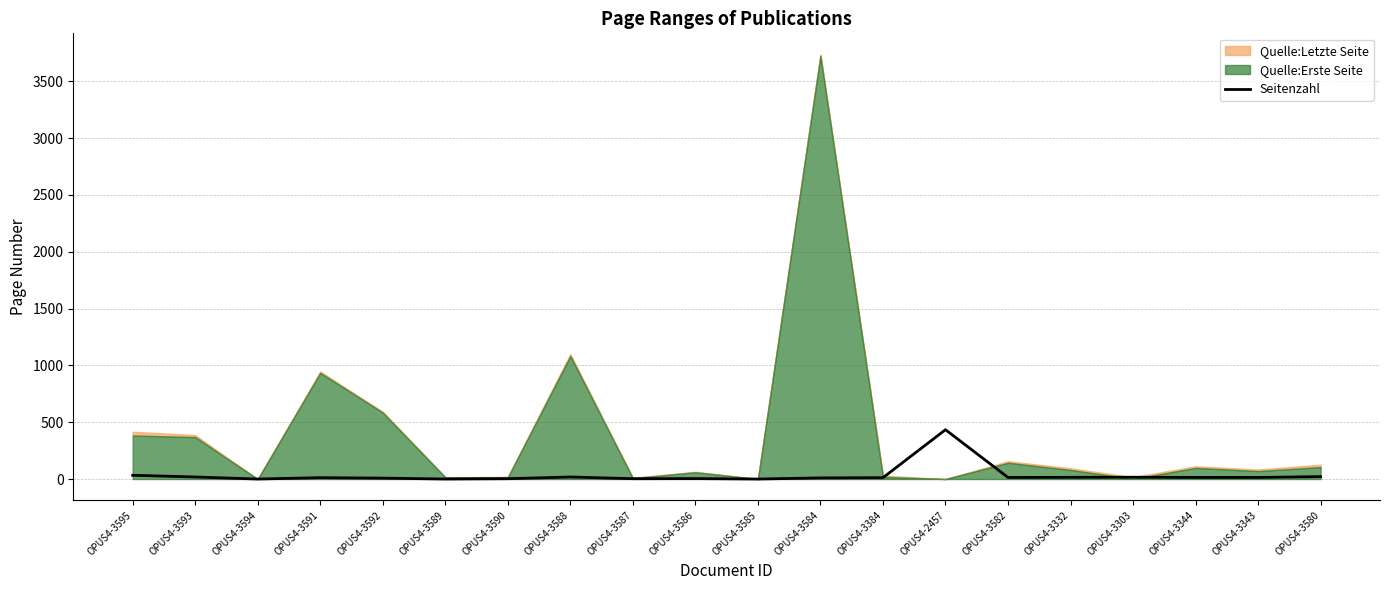

Between OPUS4-3588 and OPUS4-3595, which is larger?

OPUS4-3595